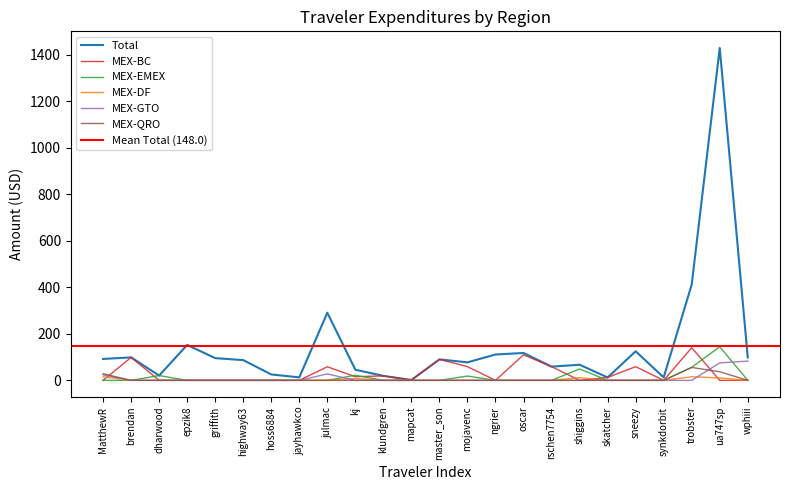

At which label is Total closest to 715?

trobster